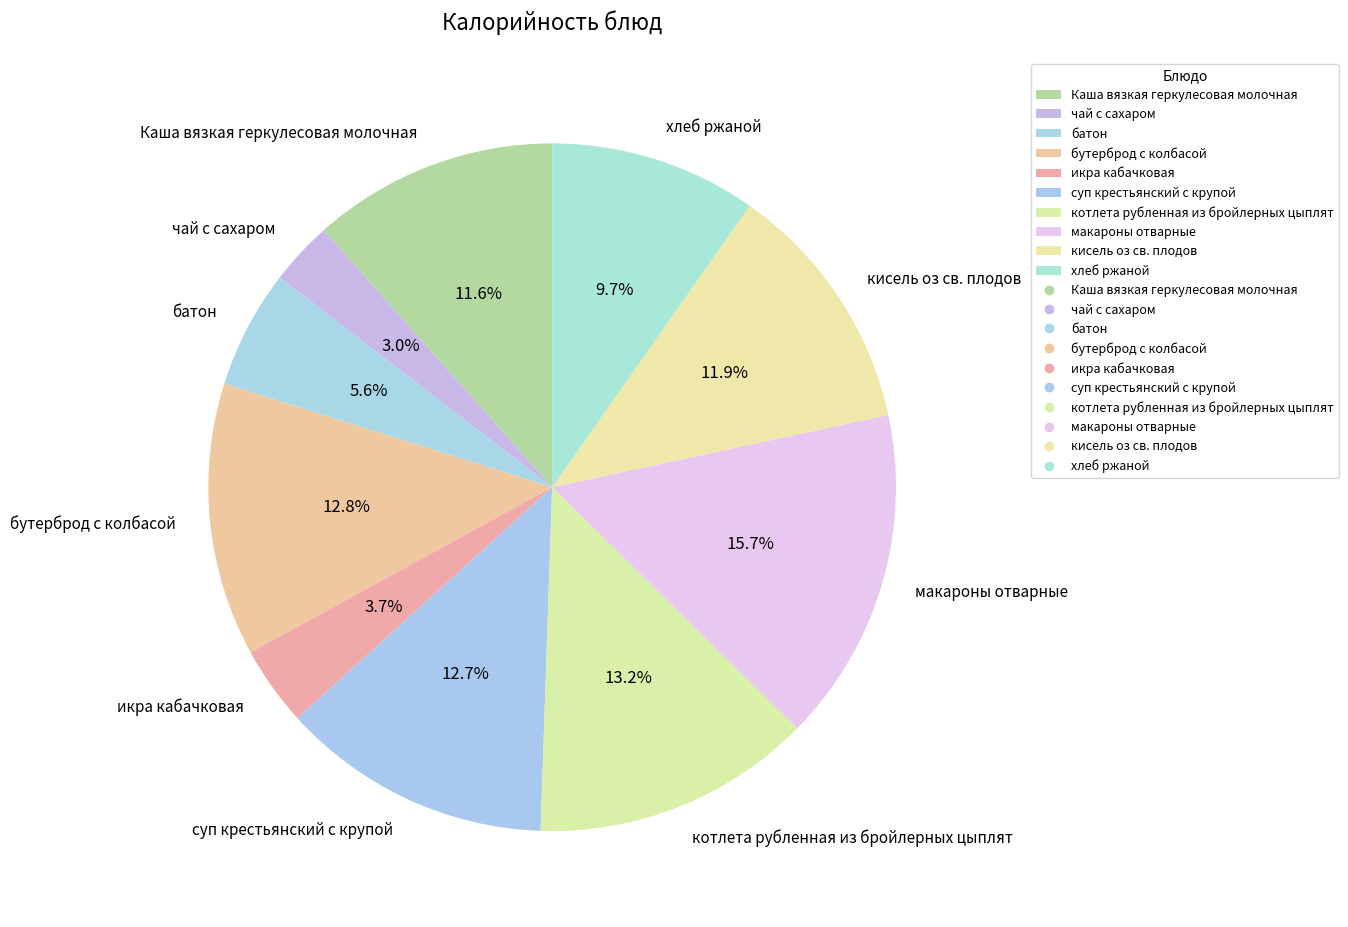

What percentage do суп крестьянский с крупой and котлета рубленная из бройлерных цыплят together represent?

25.9%